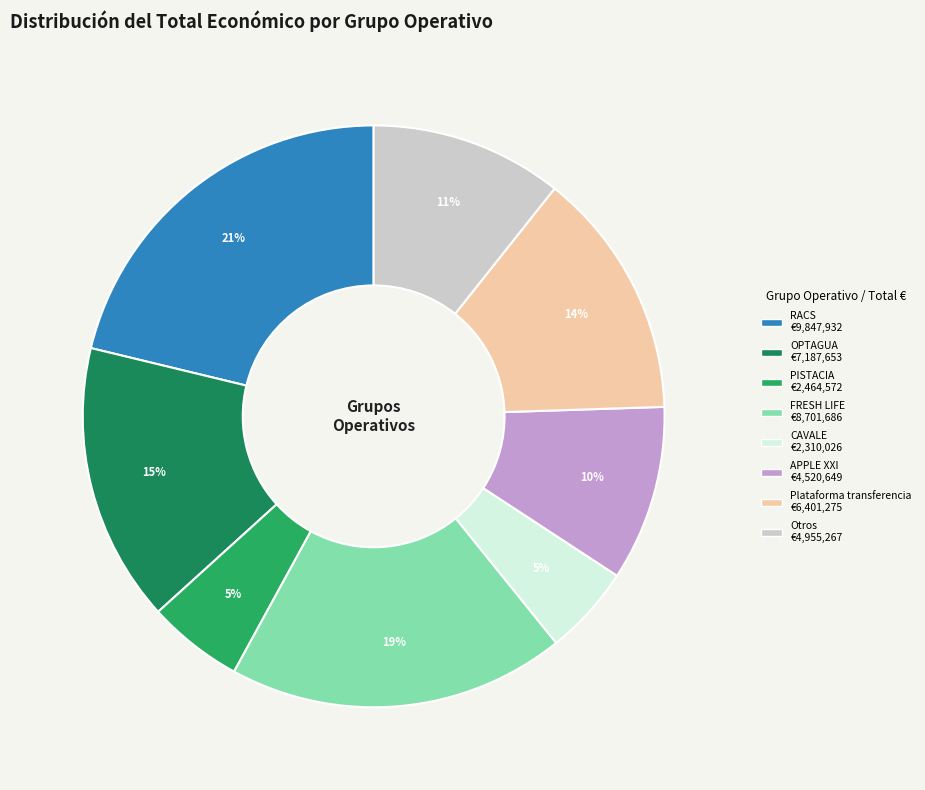

How many slices are in this pie chart?

8